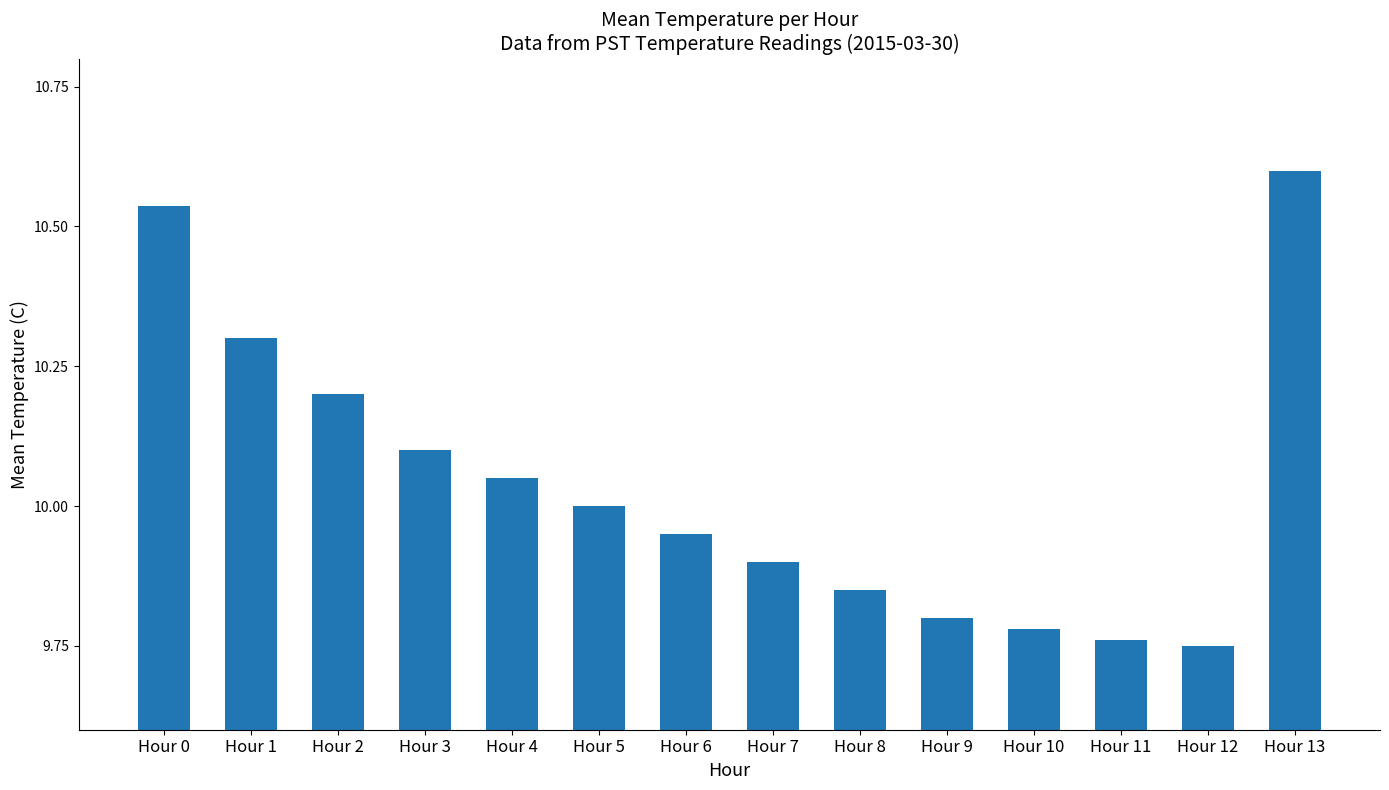

Is it true that the value at Hour 11 is 16.1?

False